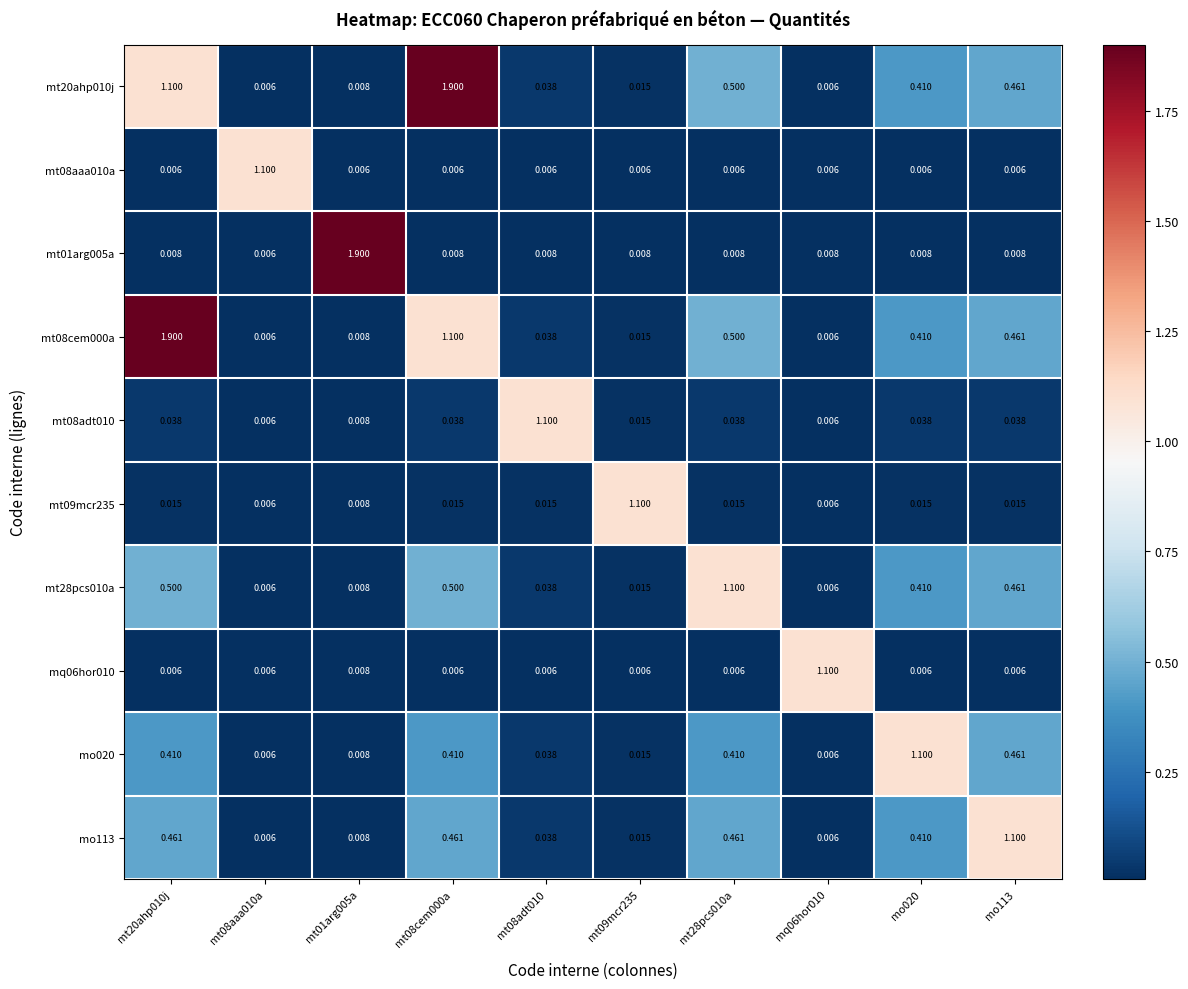

Reading left to right, what are all the values shown in this chart?

mt20ahp010j: mt20ahp010j=1.1	mt08aaa010a=0.0	mt01arg005a=0.0	mt08cem000a=1.9	mt08adt010=0.0	mt09mcr235=0.0	mt28pcs010a=0.5	mq06hor010=0.0	mo020=0.4	mo113=0.5
mt08aaa010a: mt20ahp010j=0.0	mt08aaa010a=1.1	mt01arg005a=0.0	mt08cem000a=0.0	mt08adt010=0.0	mt09mcr235=0.0	mt28pcs010a=0.0	mq06hor010=0.0	mo020=0.0	mo113=0.0
mt01arg005a: mt20ahp010j=0.0	mt08aaa010a=0.0	mt01arg005a=1.9	mt08cem000a=0.0	mt08adt010=0.0	mt09mcr235=0.0	mt28pcs010a=0.0	mq06hor010=0.0	mo020=0.0	mo113=0.0
mt08cem000a: mt20ahp010j=1.9	mt08aaa010a=0.0	mt01arg005a=0.0	mt08cem000a=1.1	mt08adt010=0.0	mt09mcr235=0.0	mt28pcs010a=0.5	mq06hor010=0.0	mo020=0.4	mo113=0.5
mt08adt010: mt20ahp010j=0.0	mt08aaa010a=0.0	mt01arg005a=0.0	mt08cem000a=0.0	mt08adt010=1.1	mt09mcr235=0.0	mt28pcs010a=0.0	mq06hor010=0.0	mo020=0.0	mo113=0.0
mt09mcr235: mt20ahp010j=0.0	mt08aaa010a=0.0	mt01arg005a=0.0	mt08cem000a=0.0	mt08adt010=0.0	mt09mcr235=1.1	mt28pcs010a=0.0	mq06hor010=0.0	mo020=0.0	mo113=0.0
mt28pcs010a: mt20ahp010j=0.5	mt08aaa010a=0.0	mt01arg005a=0.0	mt08cem000a=0.5	mt08adt010=0.0	mt09mcr235=0.0	mt28pcs010a=1.1	mq06hor010=0.0	mo020=0.4	mo113=0.5
mq06hor010: mt20ahp010j=0.0	mt08aaa010a=0.0	mt01arg005a=0.0	mt08cem000a=0.0	mt08adt010=0.0	mt09mcr235=0.0	mt28pcs010a=0.0	mq06hor010=1.1	mo020=0.0	mo113=0.0
mo020: mt20ahp010j=0.4	mt08aaa010a=0.0	mt01arg005a=0.0	mt08cem000a=0.4	mt08adt010=0.0	mt09mcr235=0.0	mt28pcs010a=0.4	mq06hor010=0.0	mo020=1.1	mo113=0.5
mo113: mt20ahp010j=0.5	mt08aaa010a=0.0	mt01arg005a=0.0	mt08cem000a=0.5	mt08adt010=0.0	mt09mcr235=0.0	mt28pcs010a=0.5	mq06hor010=0.0	mo020=0.4	mo113=1.1